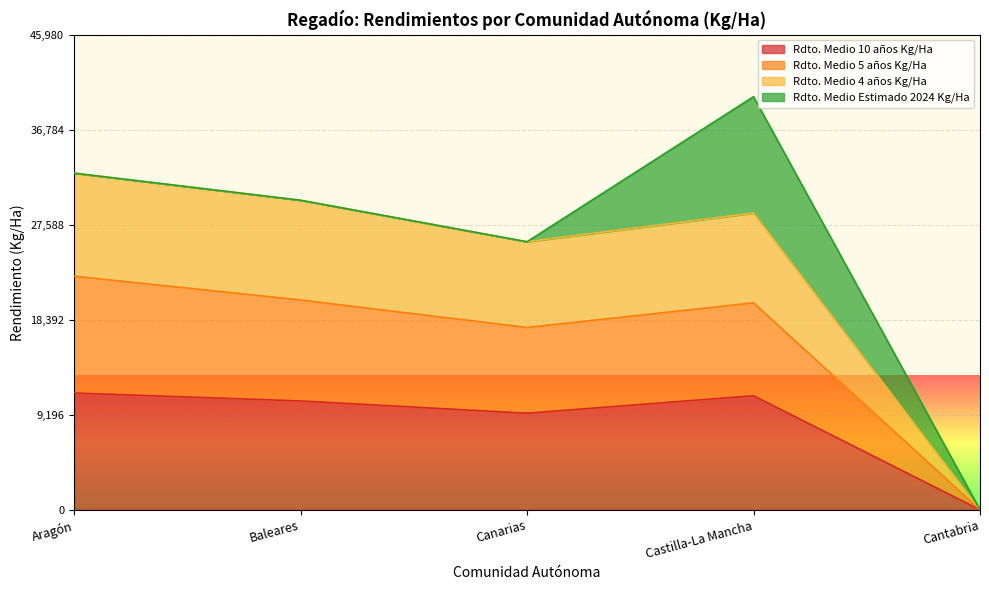

At which category is the sum across all series the highest?

Castilla-La Mancha